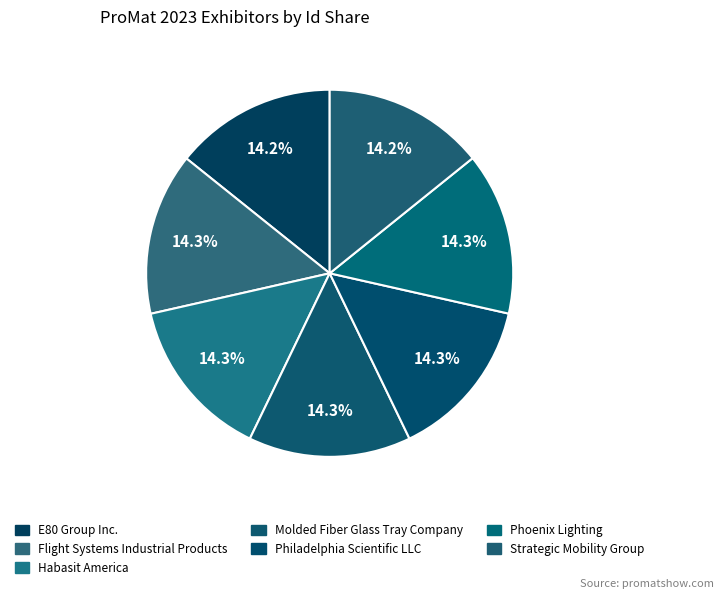

Which has a higher value, E80 Group Inc. or Phoenix Lighting?

Phoenix Lighting